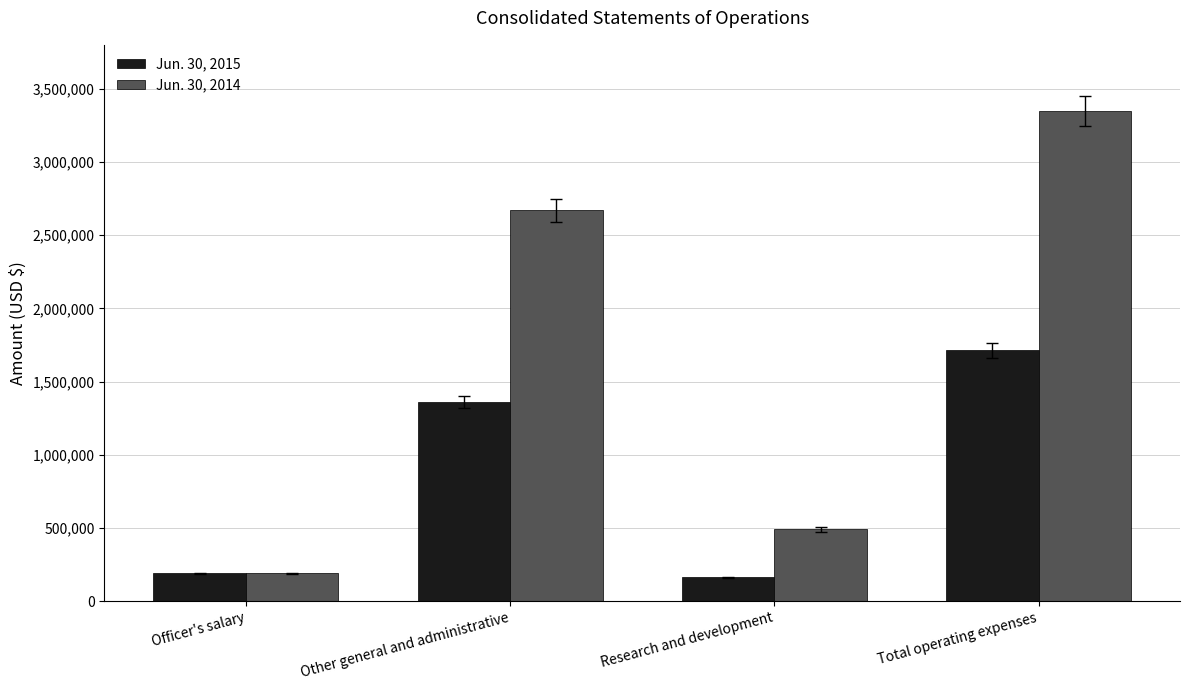

At how many categories does at least one series exceed 1154257?

2